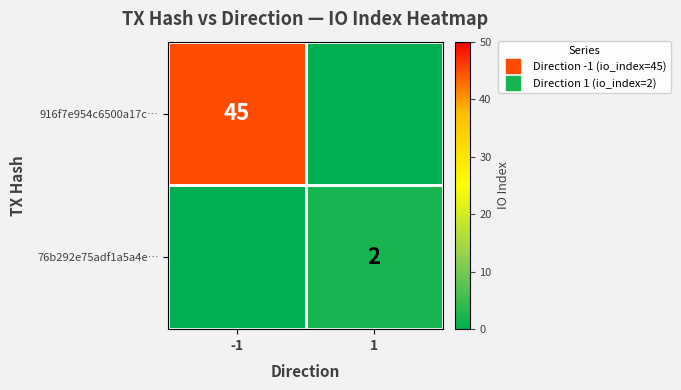

What is the average value of the 76b292e75adf1a5a4e… series?

1